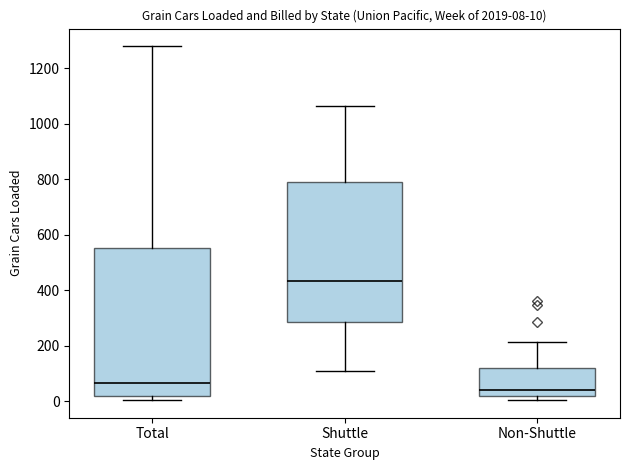

Which box's median line is the lowest?

Non-Shuttle